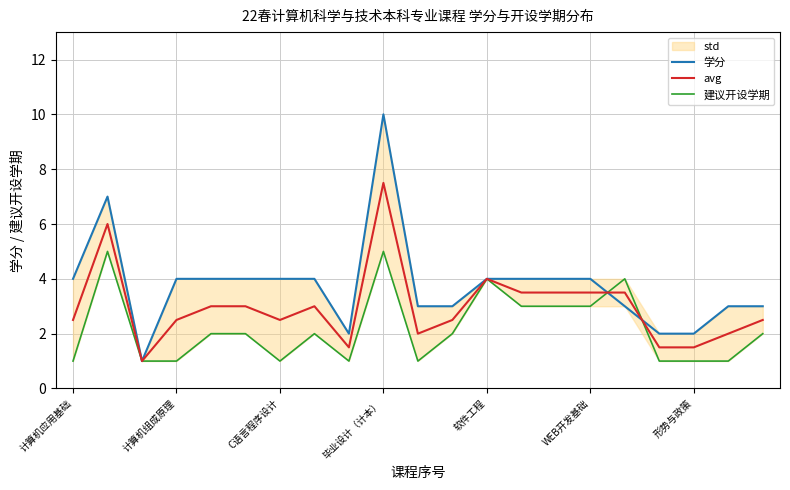

True or false: 建议开设学期 has more than 2 points higher than both neighbors.

True